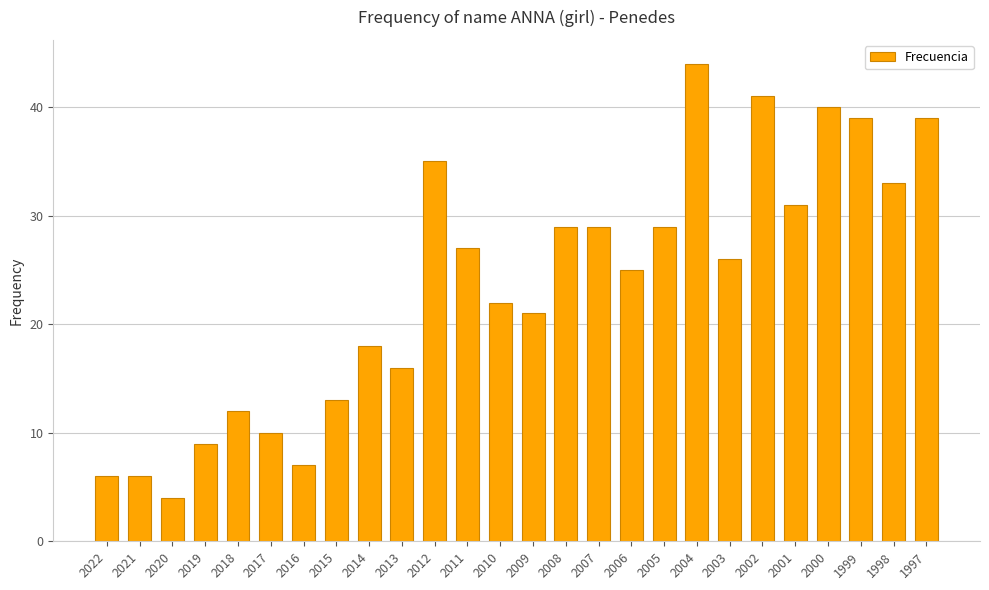

Reading left to right, what are all the values shown in this chart?

2022=6	2021=6	2020=4	2019=9	2018=12	2017=10	2016=7	2015=13	2014=18	2013=16	2012=35	2011=27	2010=22	2009=21	2008=29	2007=29	2006=25	2005=29	2004=44	2003=26	2002=41	2001=31	2000=40	1999=39	1998=33	1997=39